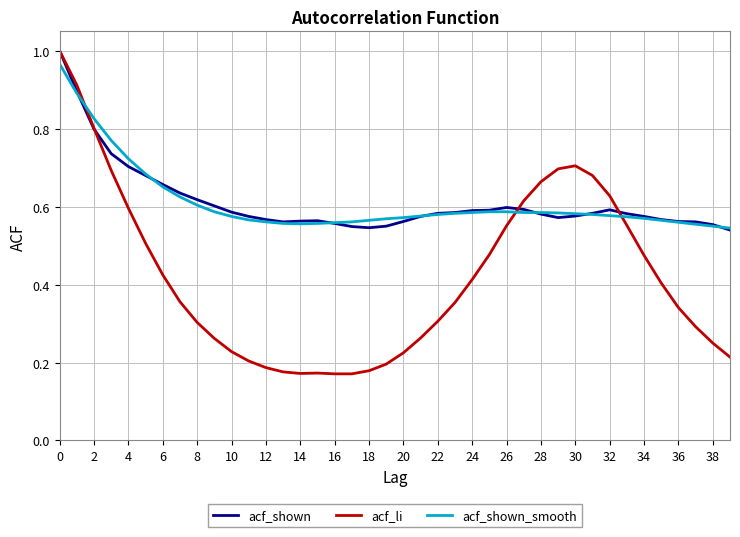

Which series has the widest spread of values?

acf_li